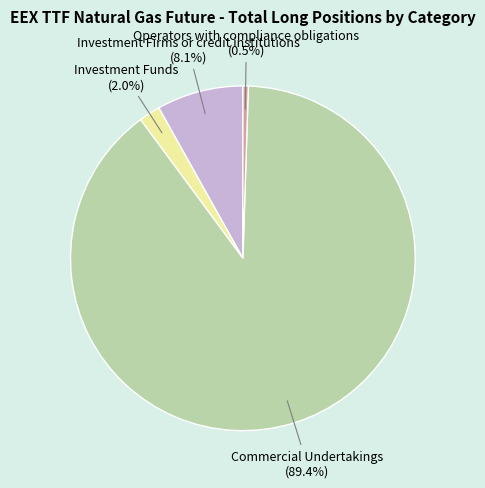

Is there any slice that represents more than half of the pie?

Yes